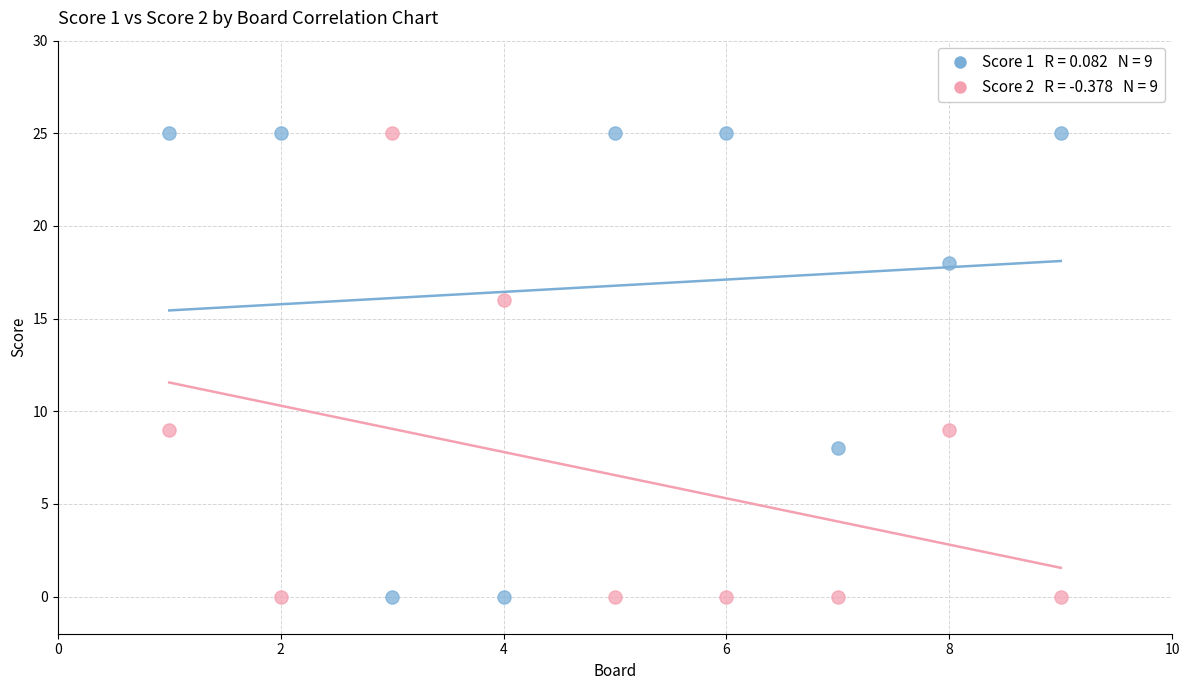

Across all data points, what is the range of Y values (max minus min)?

25